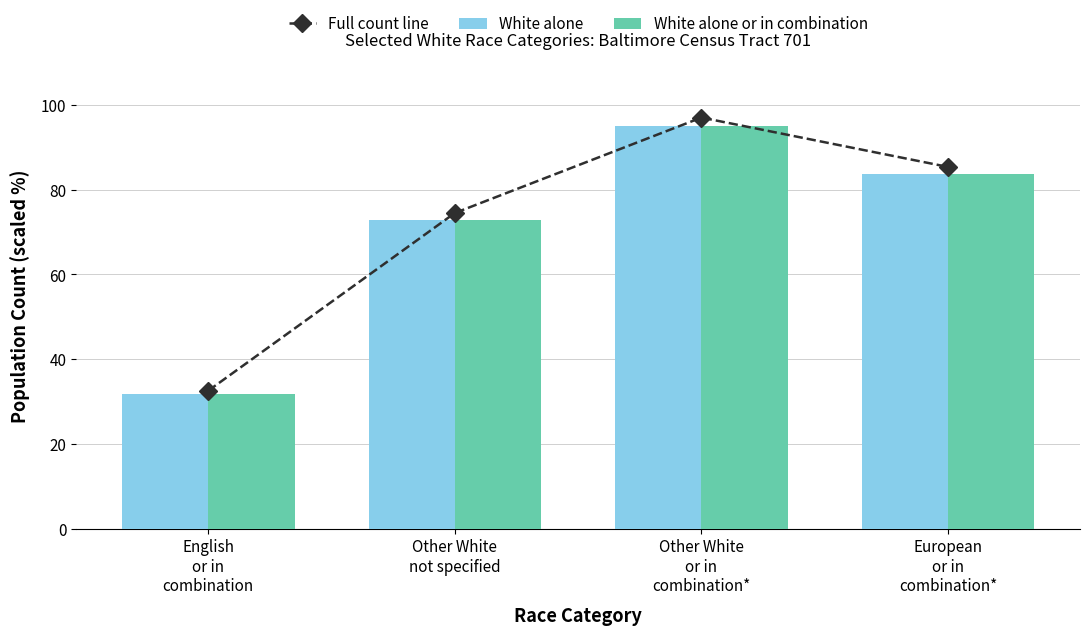

What is the spread (max minus min) of values at Other White
not specified?

1.5